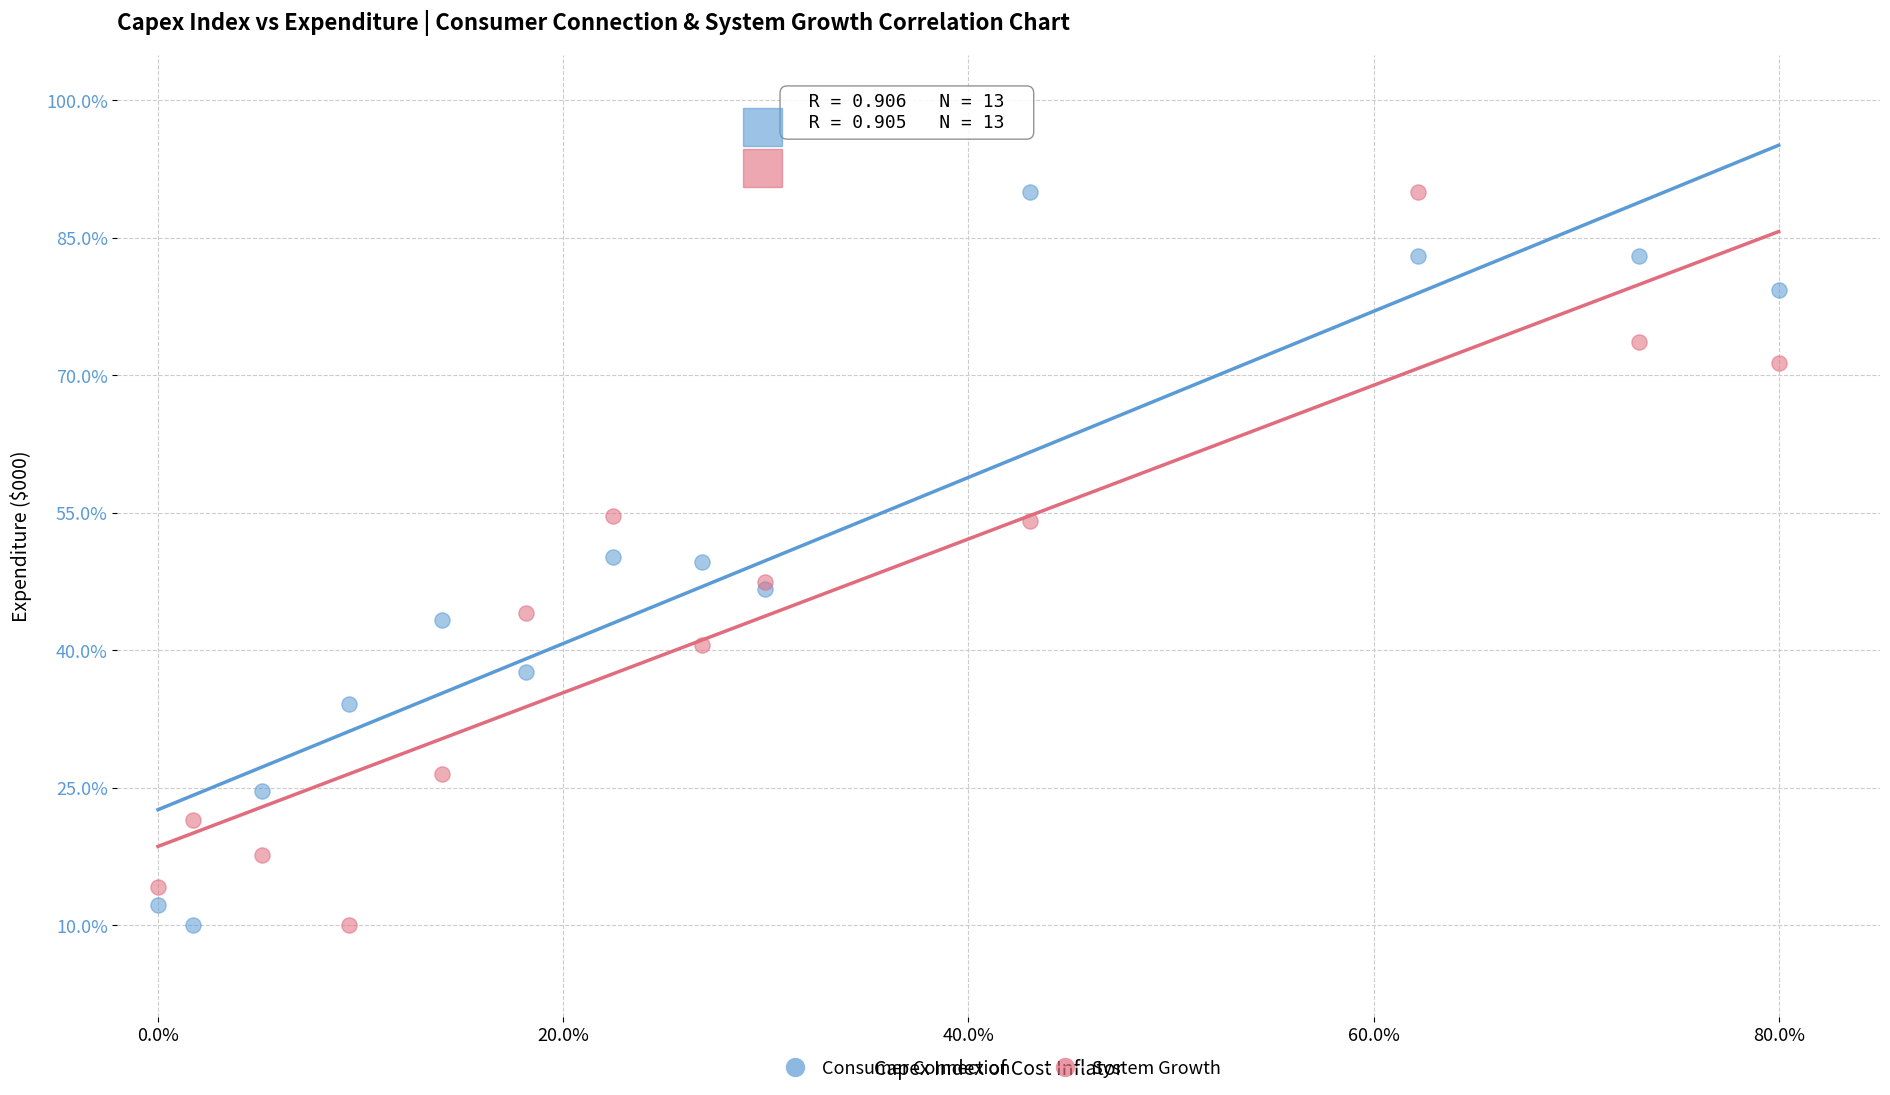

What are all the series names shown in the legend?

Consumer Connection, System Growth